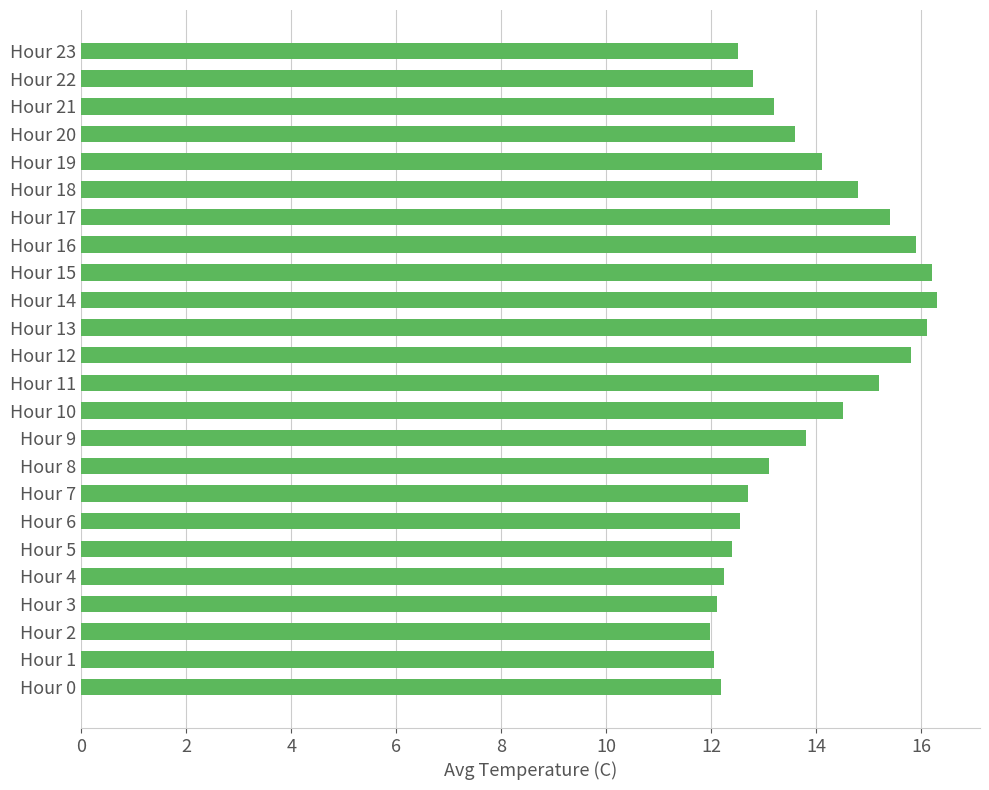

What is the greatest value displayed?

16.3